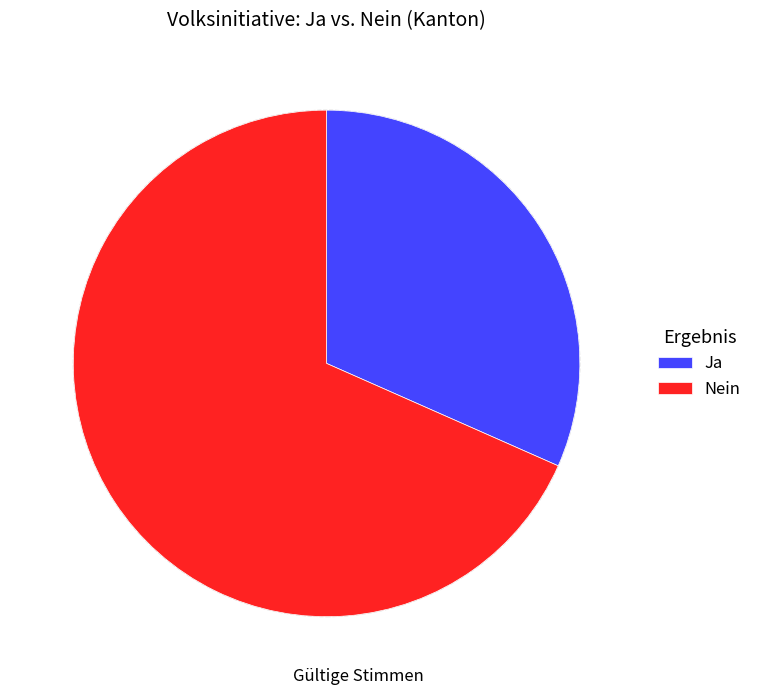

How many slices are in this pie chart?

2